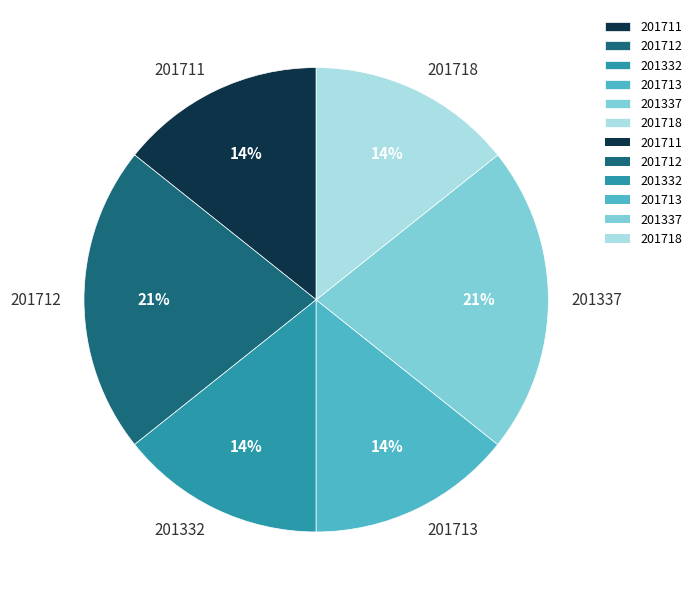

Do 201718 and 201711 together represent more than half of the pie?

No